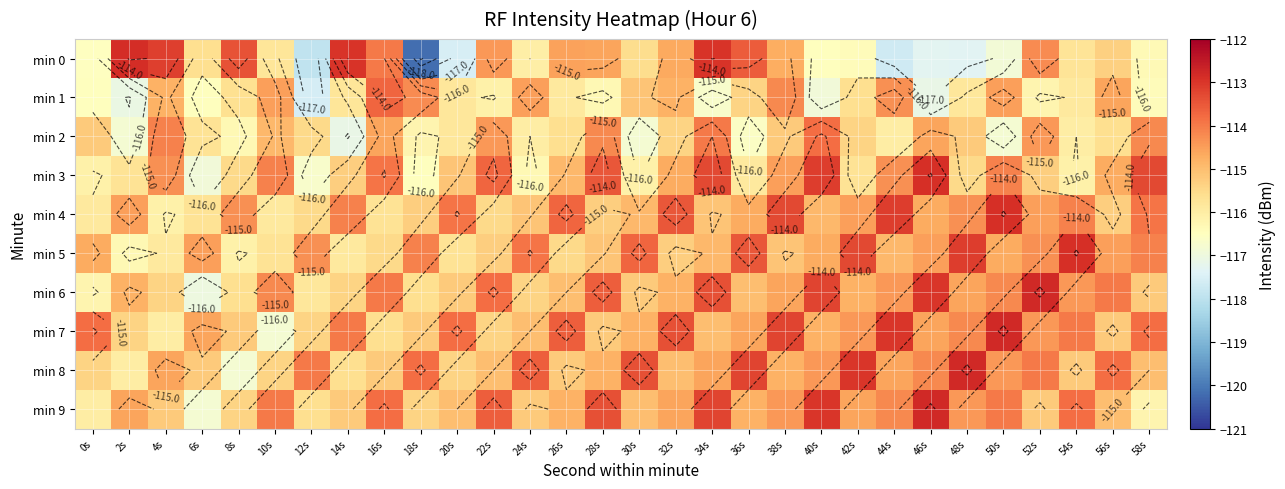

The value of min 2 at 16s is -69.5. True or false?

False